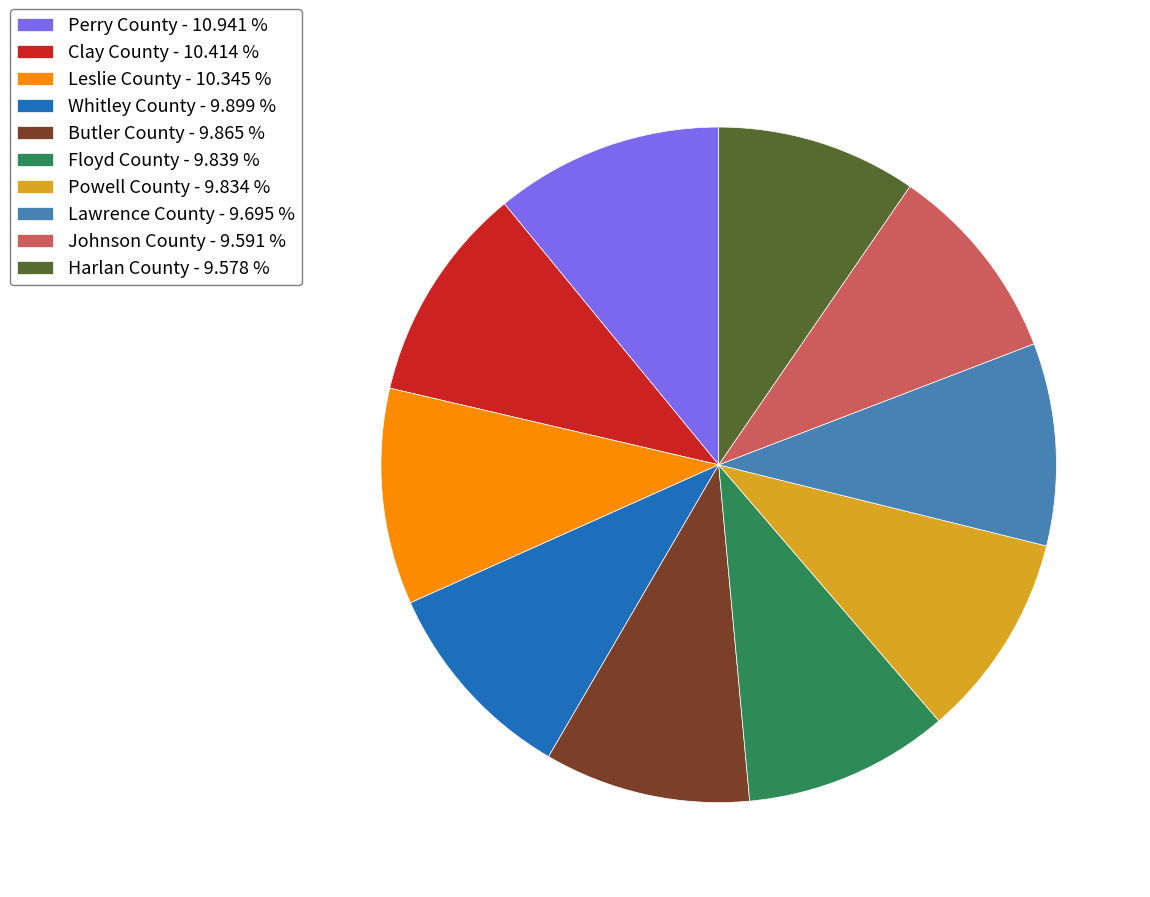

Combined, do Floyd County - 9.839 % and Clay County - 10.414 % account for over 50%?

No